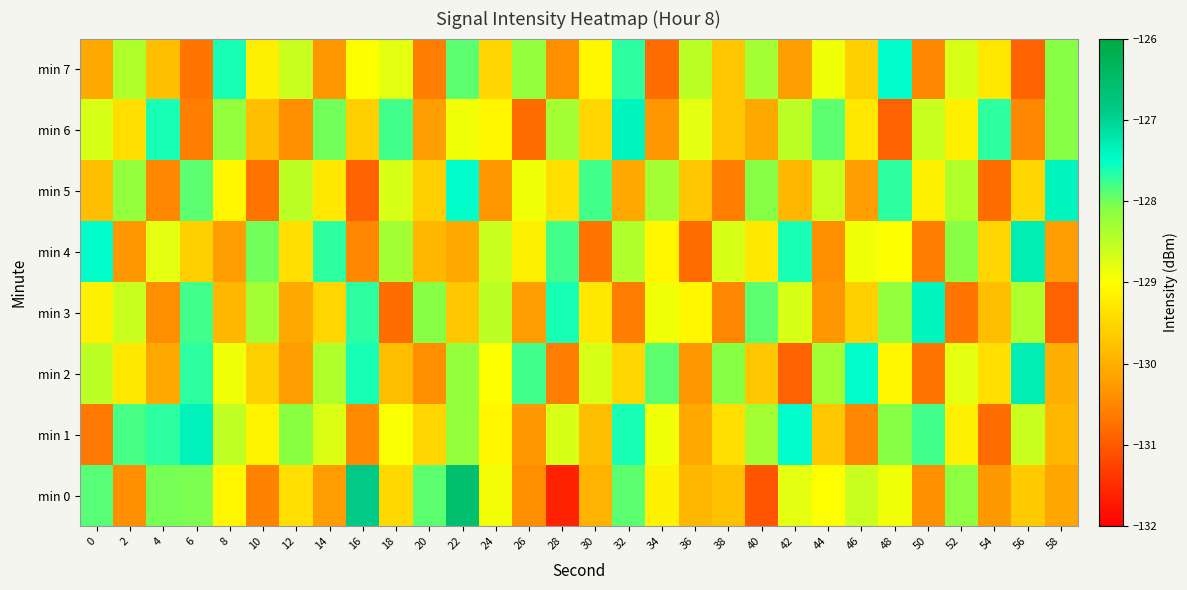

List the series in order of their peak value, lowest first.

min 7, min 3, min 5, min 6, min 1, min 2, min 4, min 0